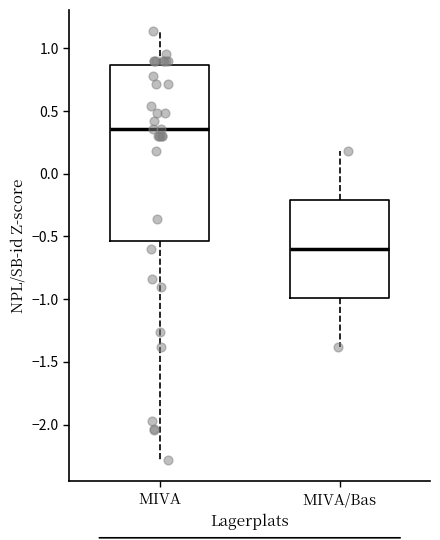

Which box's median line is the highest?

MIVA